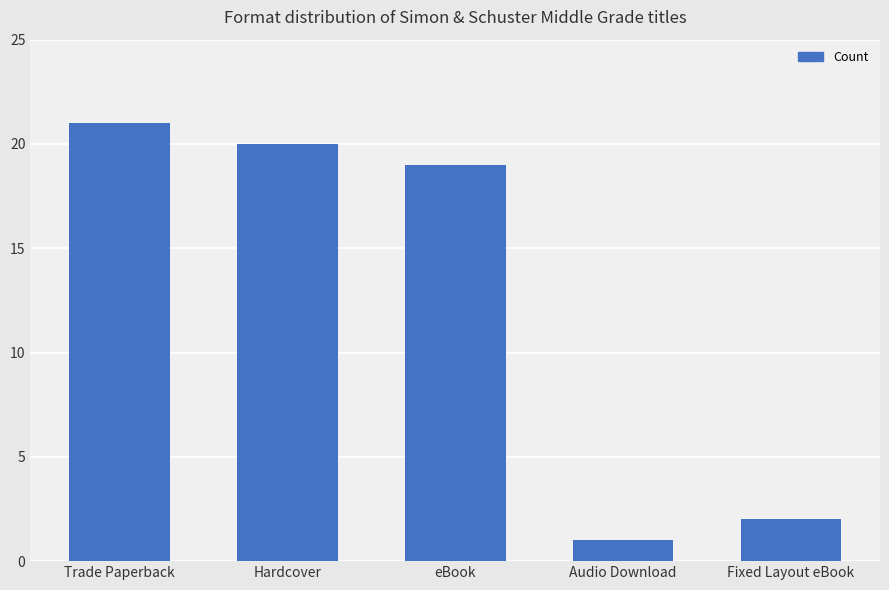

How many series are shown in this chart?

1